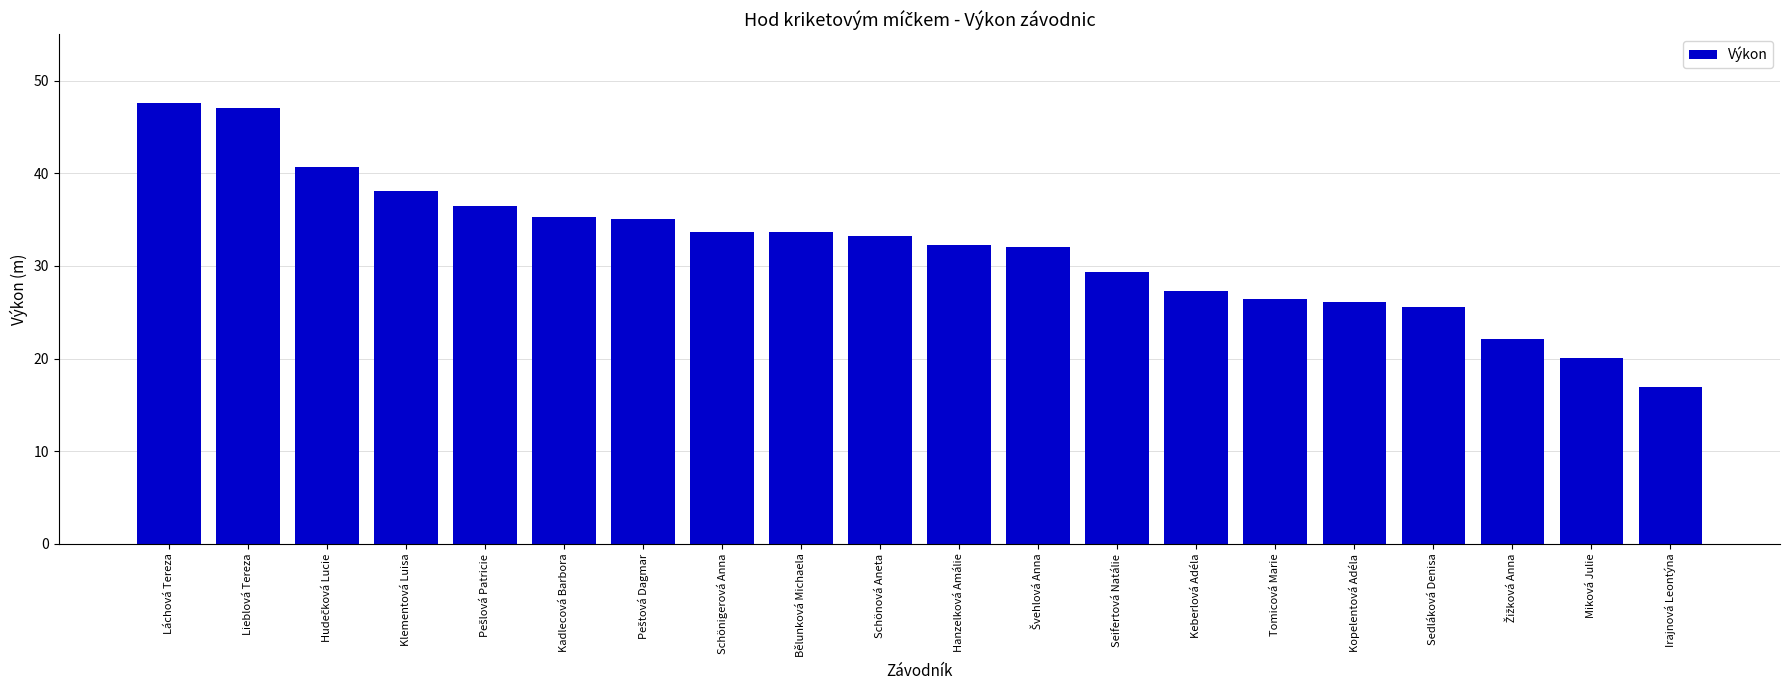

What is the ratio of the value at Kopelentová Adéla to the value at Bělunková Michaela?

0.8